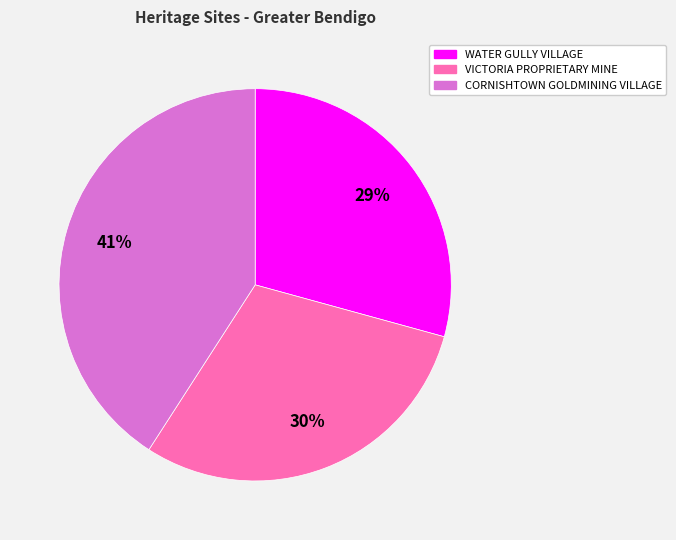

Rank the categories by value from highest to lowest.

CORNISHTOWN GOLDMINING VILLAGE, VICTORIA PROPRIETARY MINE, WATER GULLY VILLAGE